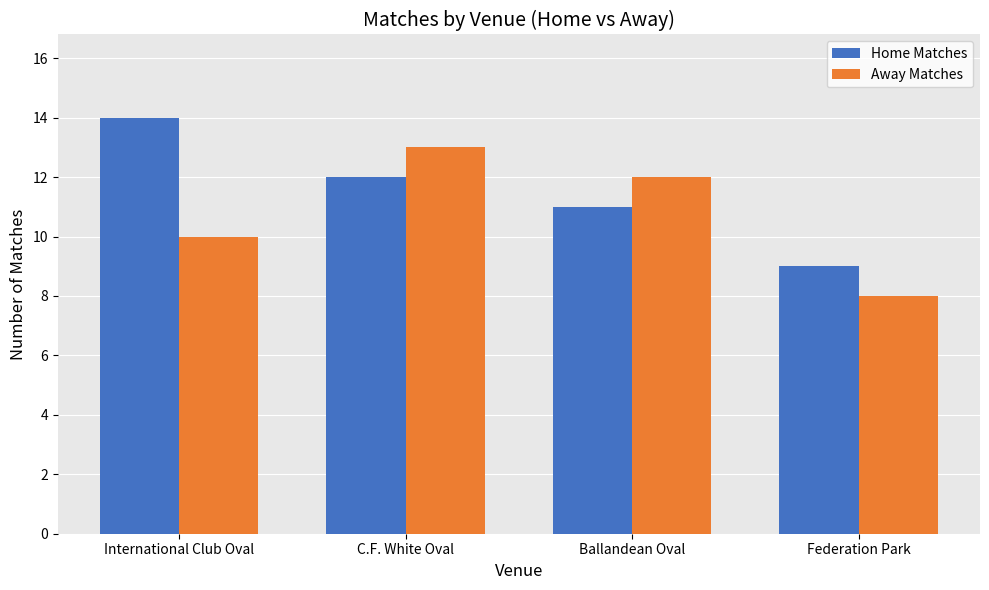

What is the average value of the Home Matches series?

12